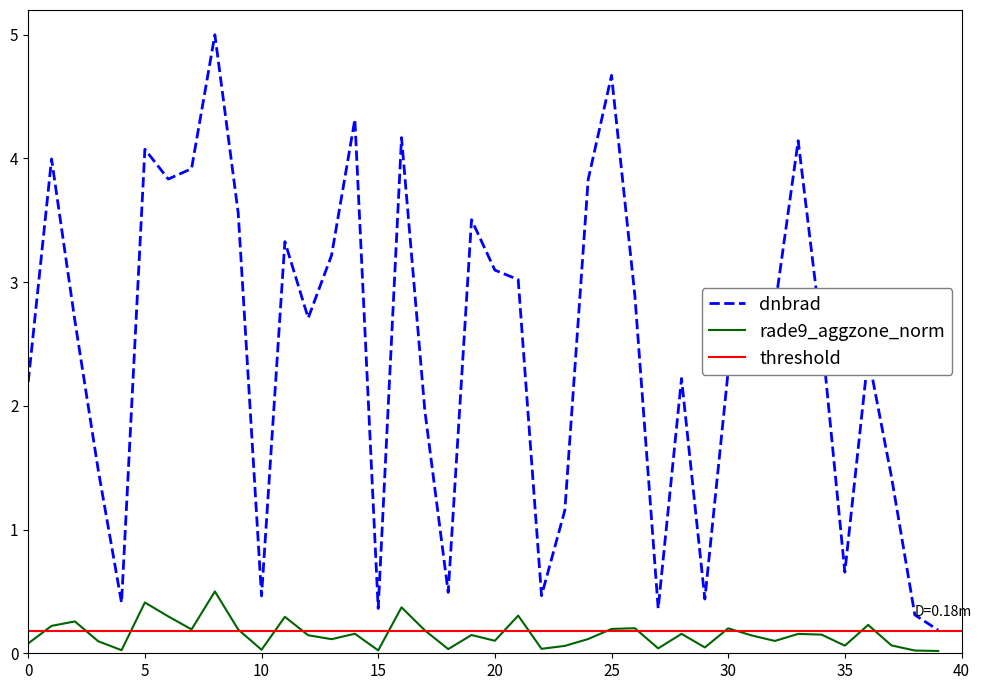

Is this an area chart (filled region under the line)?

No